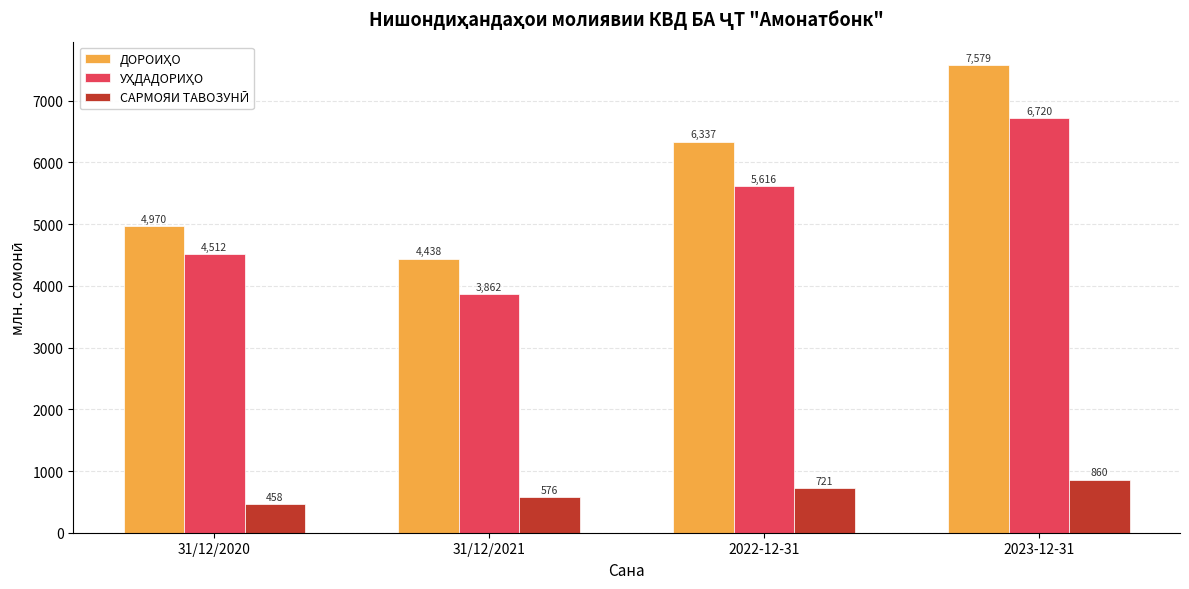

What is the greatest value displayed?

7579.3